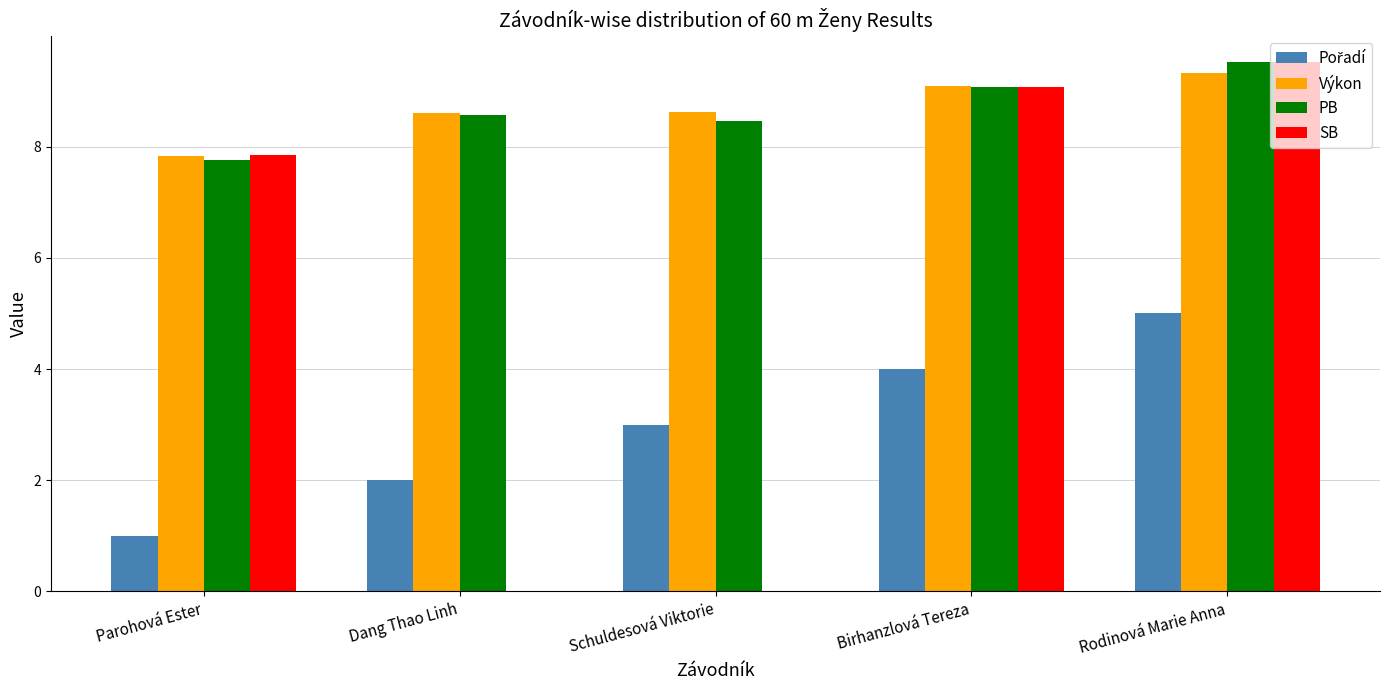

At which category is the sum across all series the highest?

Rodinová Marie Anna